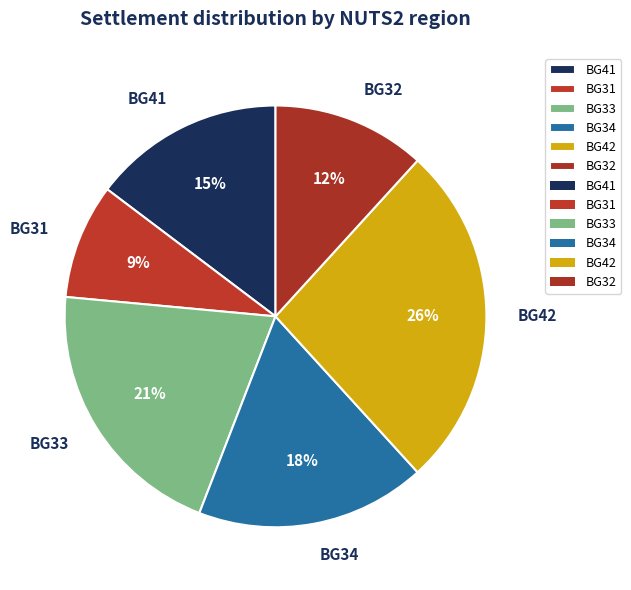

Approximately how many times larger is the value at BG32 compared to BG33?

0.6